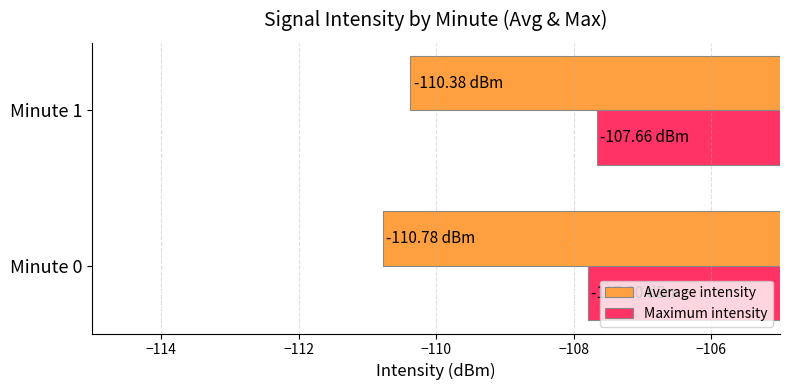

What is the sum of all Maximum intensity values?

-215.5